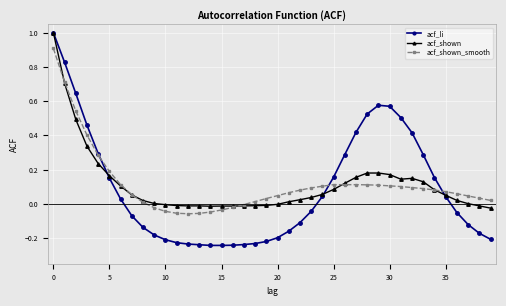

True or false: acf_li has more than 0 points higher than both neighbors.

True